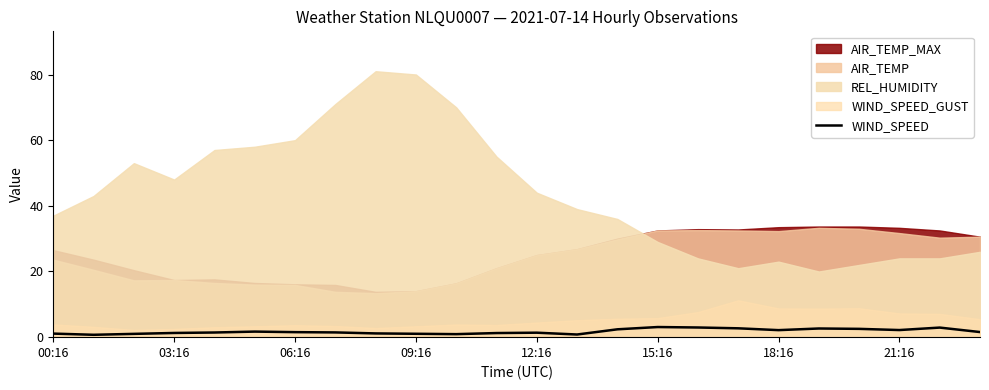

What is the change in value from 14 to 19?

+0.2